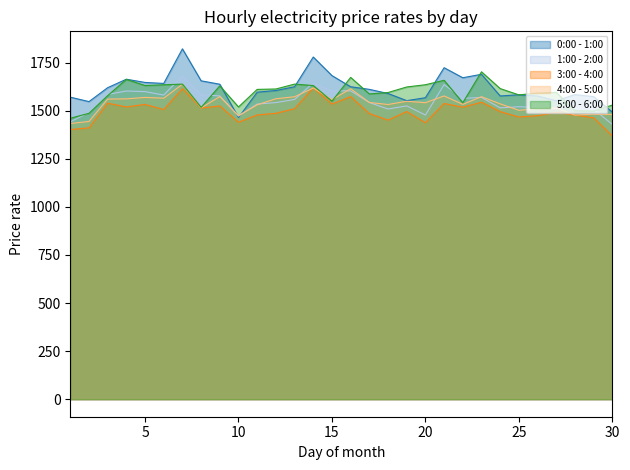

Reading left to right, what are all the values shown in this chart?

0:00 - 1:00: 1570.1	1547.0	1619.4	1663.3	1646.6	1641.5	1821.2	1655.0	1637.3	1464.3	1596.0	1604.6	1624.2	1778.8	1682.1	1624.2	1610.6	1589.2	1552.0	1567.2	1723.2	1671.0	1689.0	1576.3	1582.4	1576.0	1551.4	1583.2	1572.8	1492.5
1:00 - 2:00: 1441.5	1490.6	1584.3	1602.1	1599.0	1581.0	1681.2	1582.5	1576.4	1472.0	1534.1	1542.0	1558.1	1644.2	1602.7	1603.0	1542.2	1508.5	1524.7	1477.2	1635.2	1563.9	1568.7	1514.5	1520.5	1516.7	1510.0	1533.4	1507.4	1428.7
3:00 - 4:00: 1401.8	1410.5	1538.9	1519.2	1532.5	1505.8	1613.9	1513.5	1524.5	1440.0	1477.7	1486.2	1510.1	1618.6	1534.2	1573.0	1484.8	1450.7	1495.4	1437.3	1537.2	1518.1	1543.7	1494.9	1467.0	1473.8	1491.2	1477.1	1462.6	1368.5
4:00 - 5:00: 1433.2	1443.7	1560.1	1561.3	1568.8	1564.7	1637.2	1514.3	1573.1	1474.0	1530.5	1561.9	1572.3	1617.8	1557.2	1613.8	1542.6	1531.9	1548.8	1541.4	1576.5	1532.8	1572.7	1535.4	1501.9	1510.5	1514.9	1477.0	1481.5	1480.3
5:00 - 6:00: 1460.6	1486.2	1578.0	1662.4	1630.6	1634.3	1638.0	1516.9	1628.8	1519.2	1610.5	1612.5	1638.0	1630.5	1549.4	1672.9	1586.8	1594.2	1623.0	1634.7	1657.7	1541.3	1701.8	1614.7	1581.9	1591.3	1595.0	1499.8	1497.7	1528.8